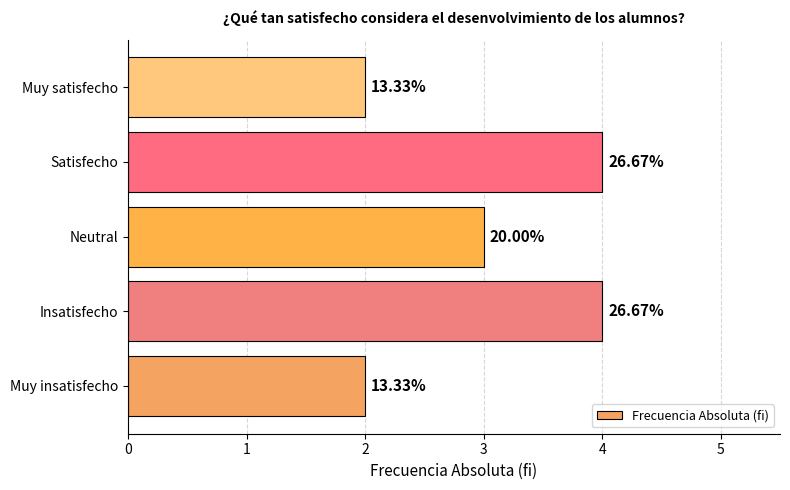

How many bars are there in total?

5